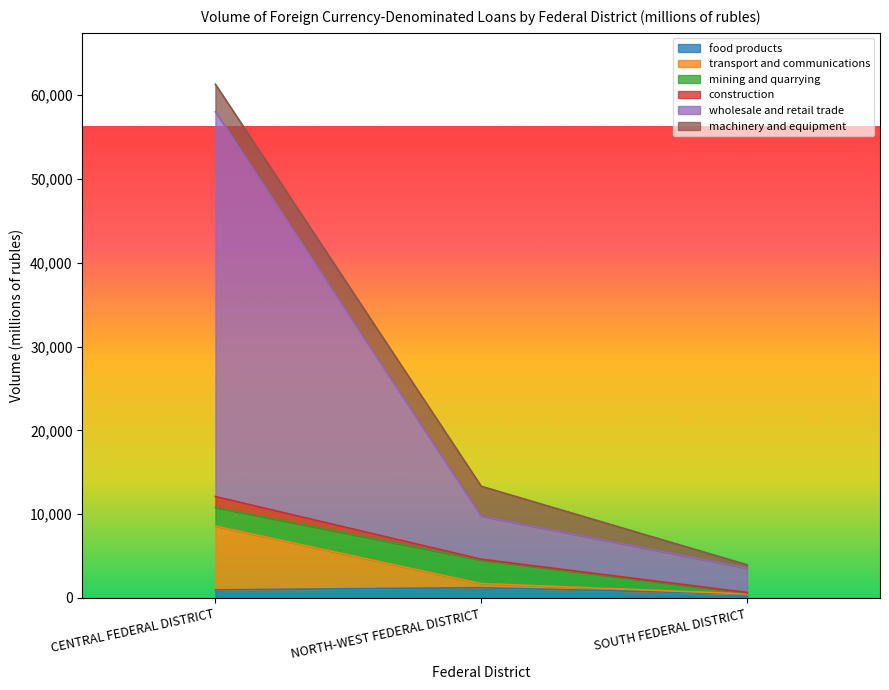

At which category is the sum across all series the highest?

CENTRAL FEDERAL DISTRICT